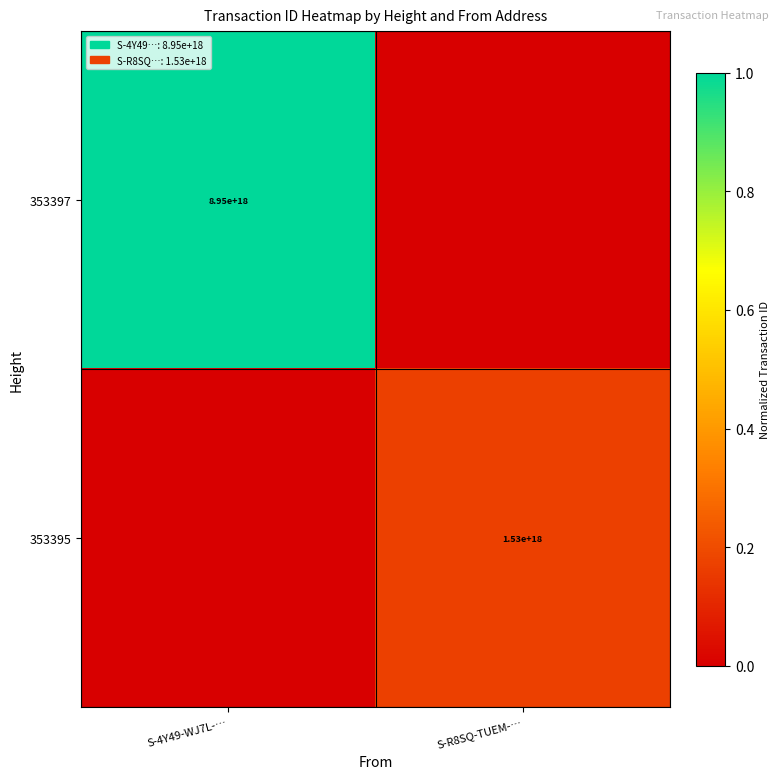

Is it true that 353395 equals 809213579129292800 at S-R8SQ-TUEM-…?

False